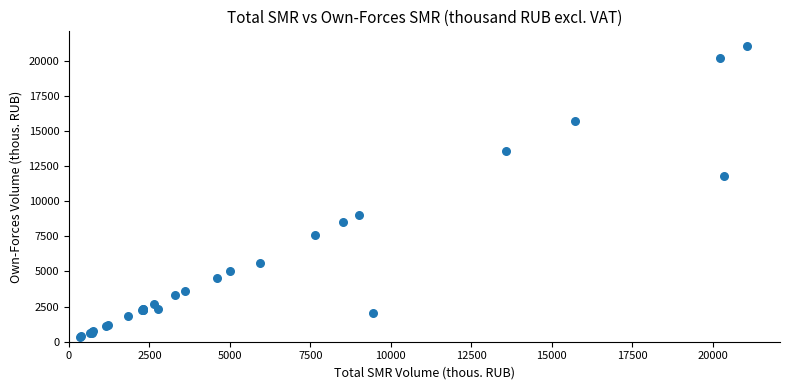

What Y value in the scatter plot is closest to 10701?

11785.8